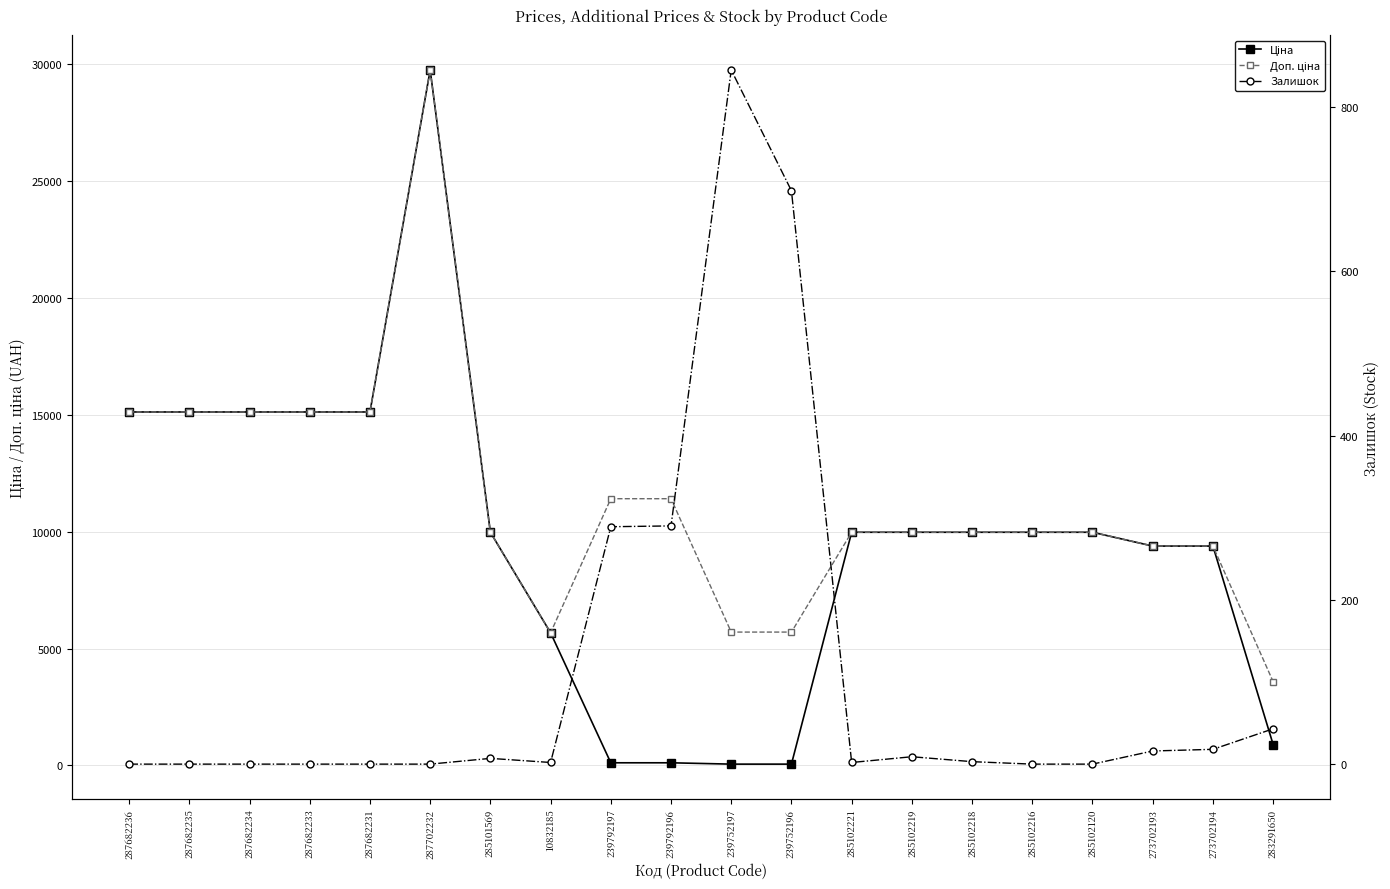

True or false: Доп. ціна has a value of 24856.3 at 287682236.

False